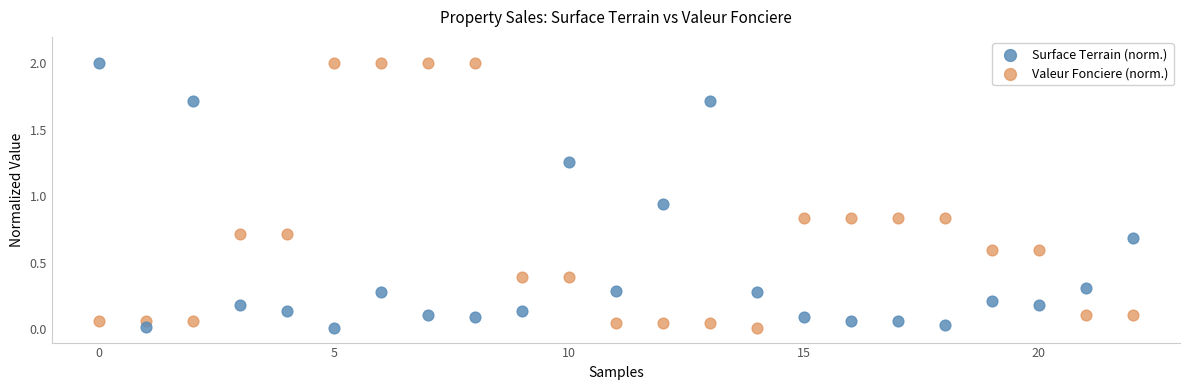

Across all data points, what is the range of Y values (max minus min)?

2.0